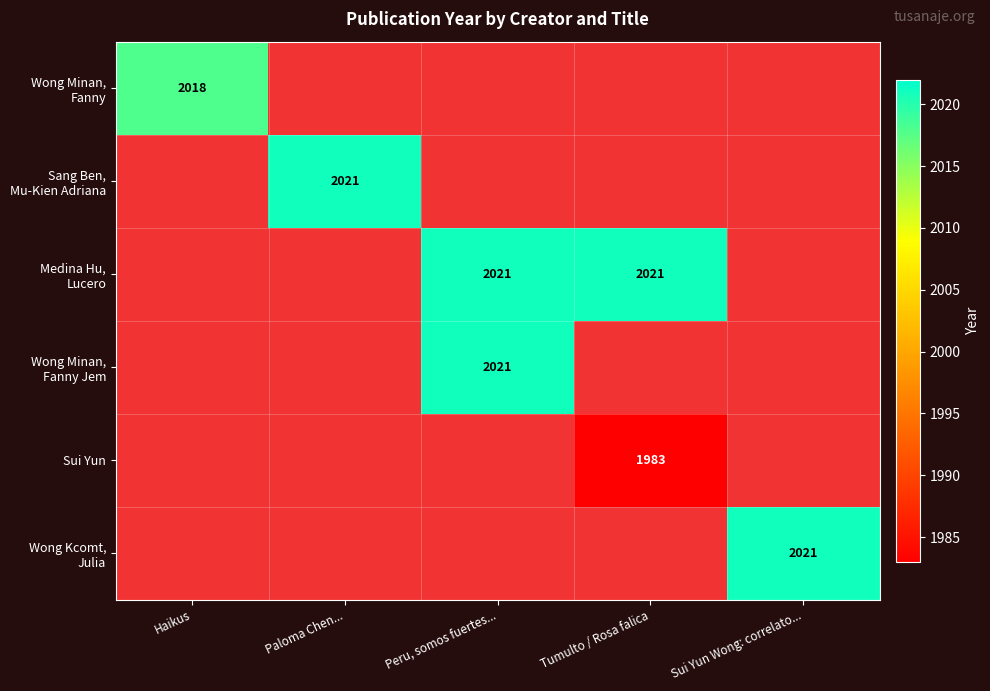

What is the sum of all Wong Minan, Fanny values?

2018